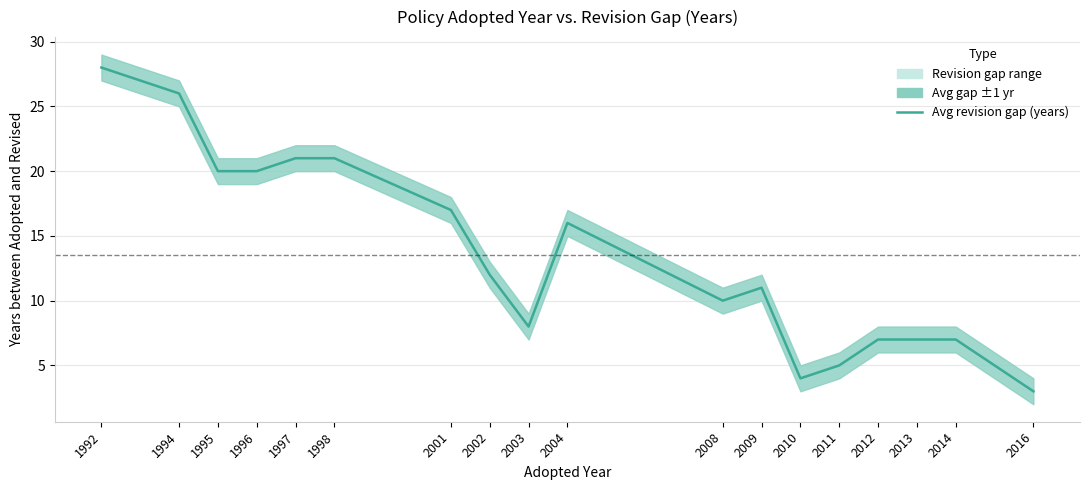

True or false: there are more than 1 points higher than both neighbors.

True